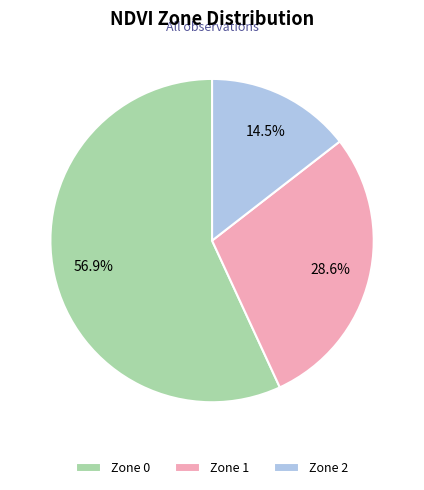

Is there any slice that represents more than half of the pie?

Yes